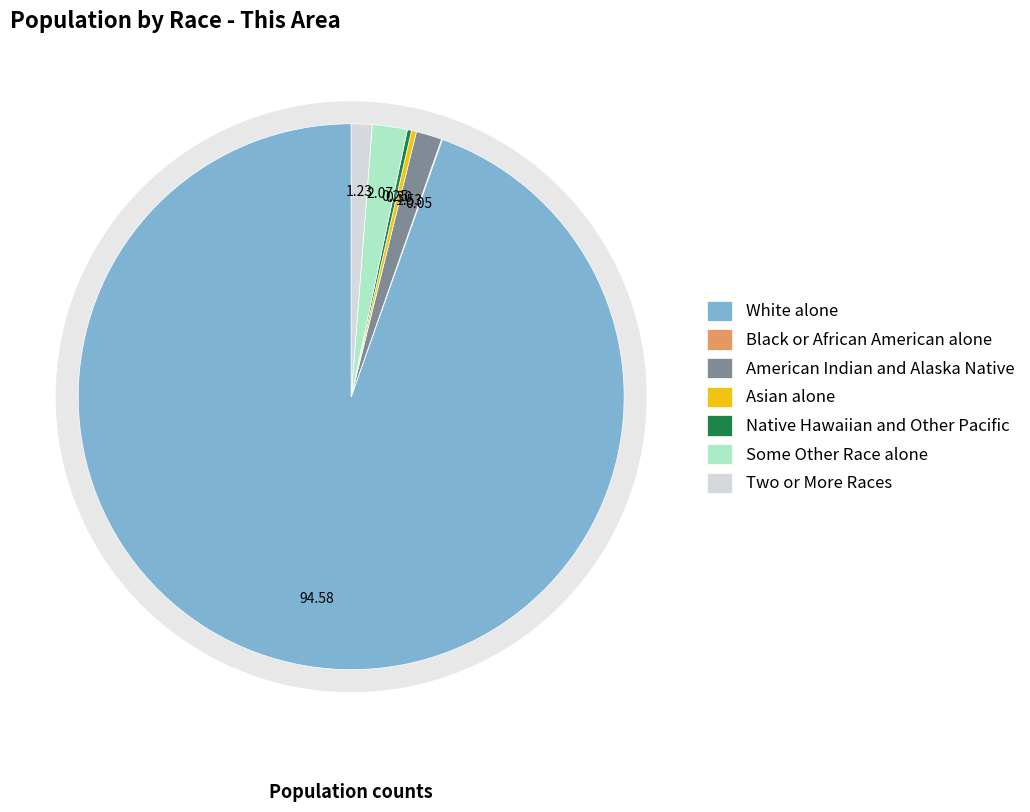

What portion of the pie excludes Two or More Races?

98.8%